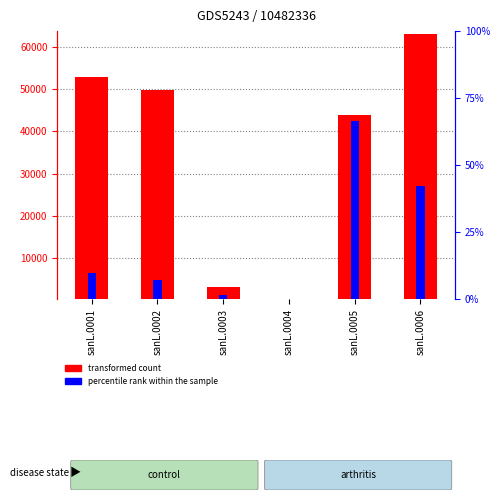

Rank the categories by transformed count value from highest to lowest.

sanL.0006, sanL.0001, sanL.0002, sanL.0005, sanL.0003, sanL.0004